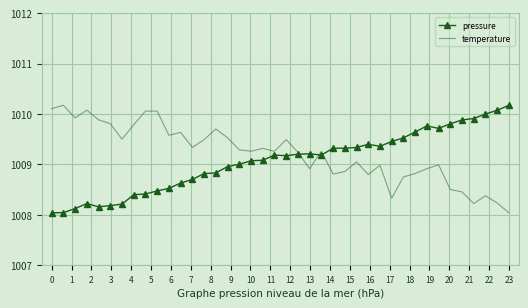

What is the maximum value shown in the chart?

1010.2